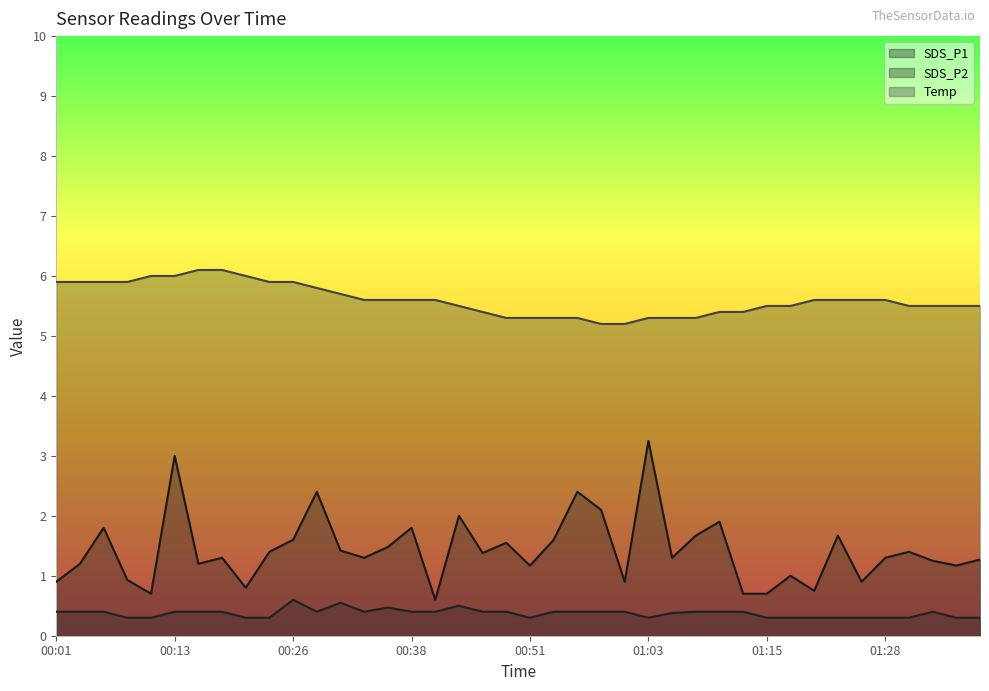

True or false: Temp has more than 1 interior local peaks.

False